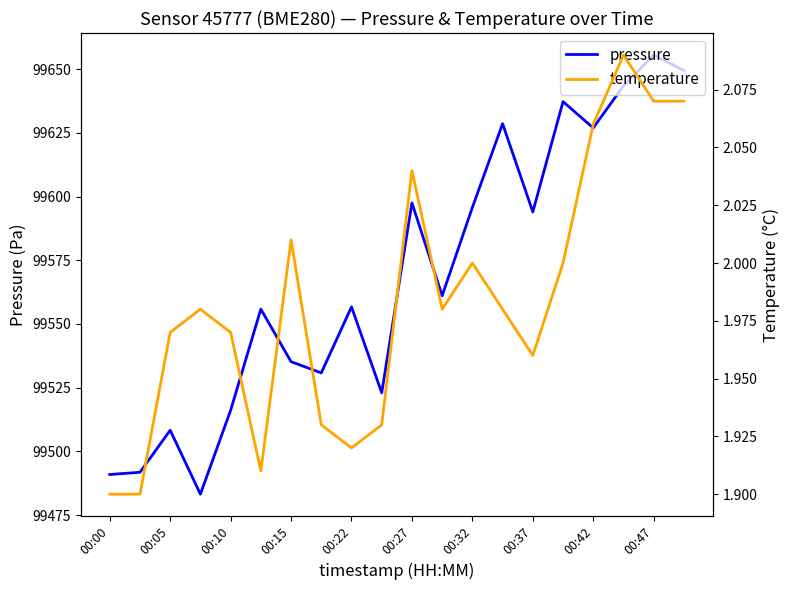

True or false: pressure has a value of 99516.1 at 00:10.

True